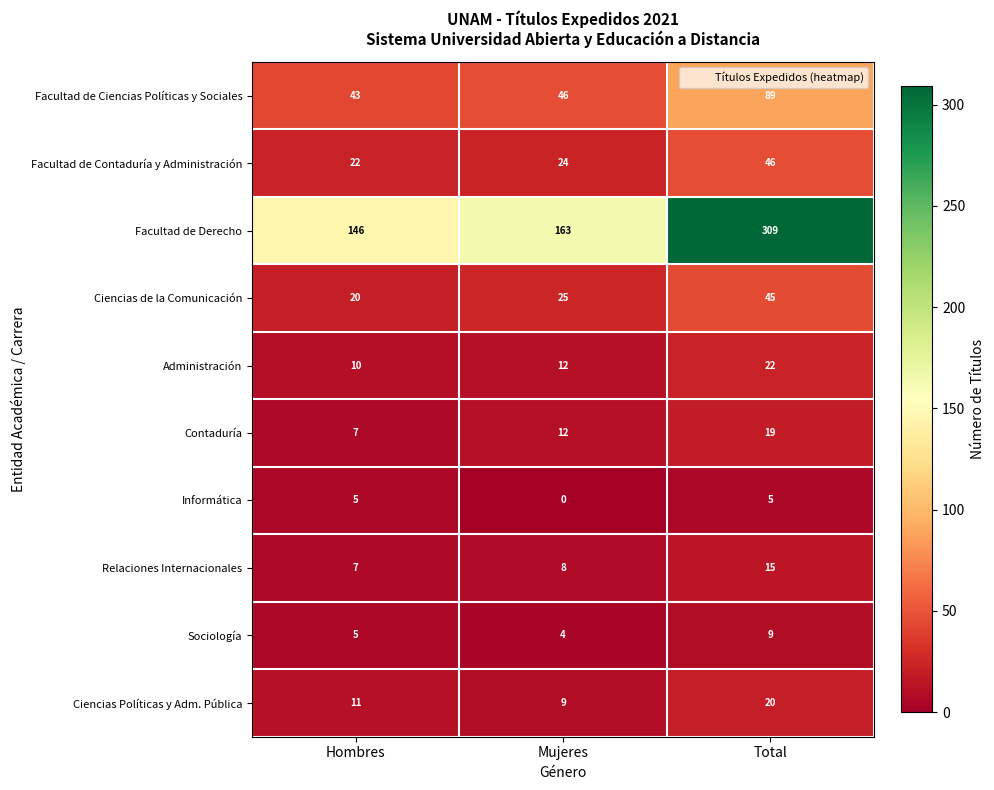

Reading right to left, extract all data points from this chart.

Facultad de Ciencias Políticas y Sociales: Total=89	Mujeres=46	Hombres=43
Facultad de Contaduría y Administración: Total=46	Mujeres=24	Hombres=22
Facultad de Derecho: Total=309	Mujeres=163	Hombres=146
Ciencias de la Comunicación: Total=45	Mujeres=25	Hombres=20
Administración: Total=22	Mujeres=12	Hombres=10
Contaduría: Total=19	Mujeres=12	Hombres=7
Informática: Total=5	Mujeres=0	Hombres=5
Relaciones Internacionales: Total=15	Mujeres=8	Hombres=7
Sociología: Total=9	Mujeres=4	Hombres=5
Ciencias Políticas y Adm. Pública: Total=20	Mujeres=9	Hombres=11